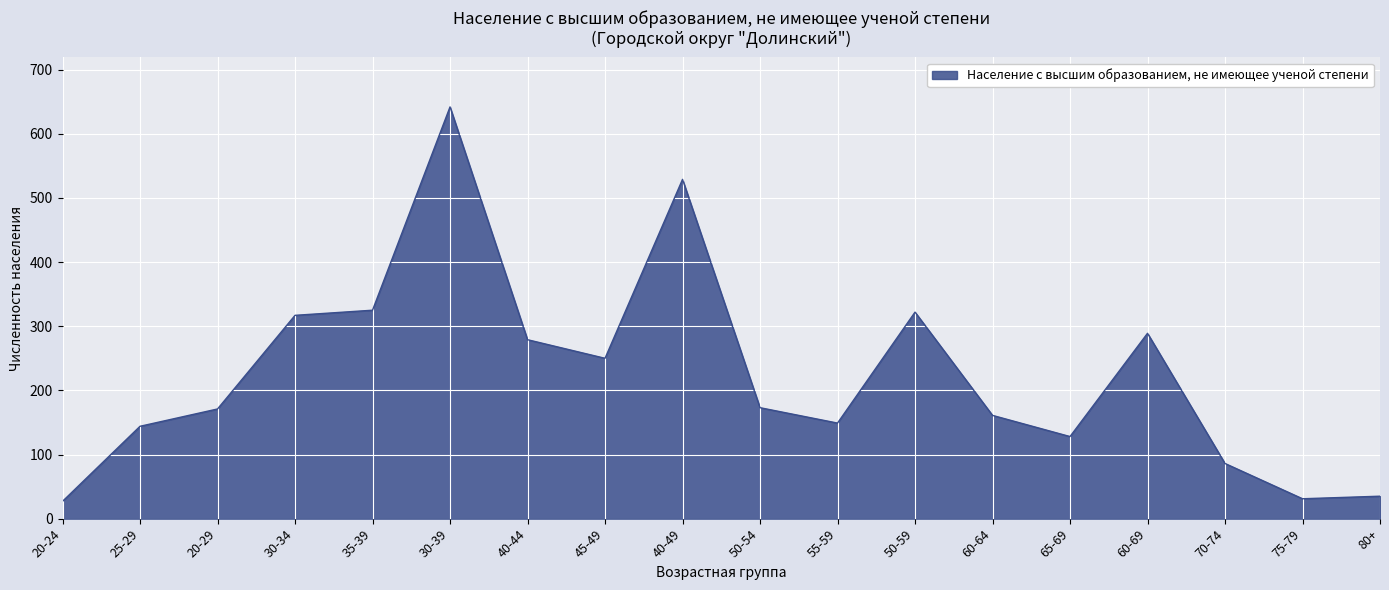

What position from the right is 75-79?

2